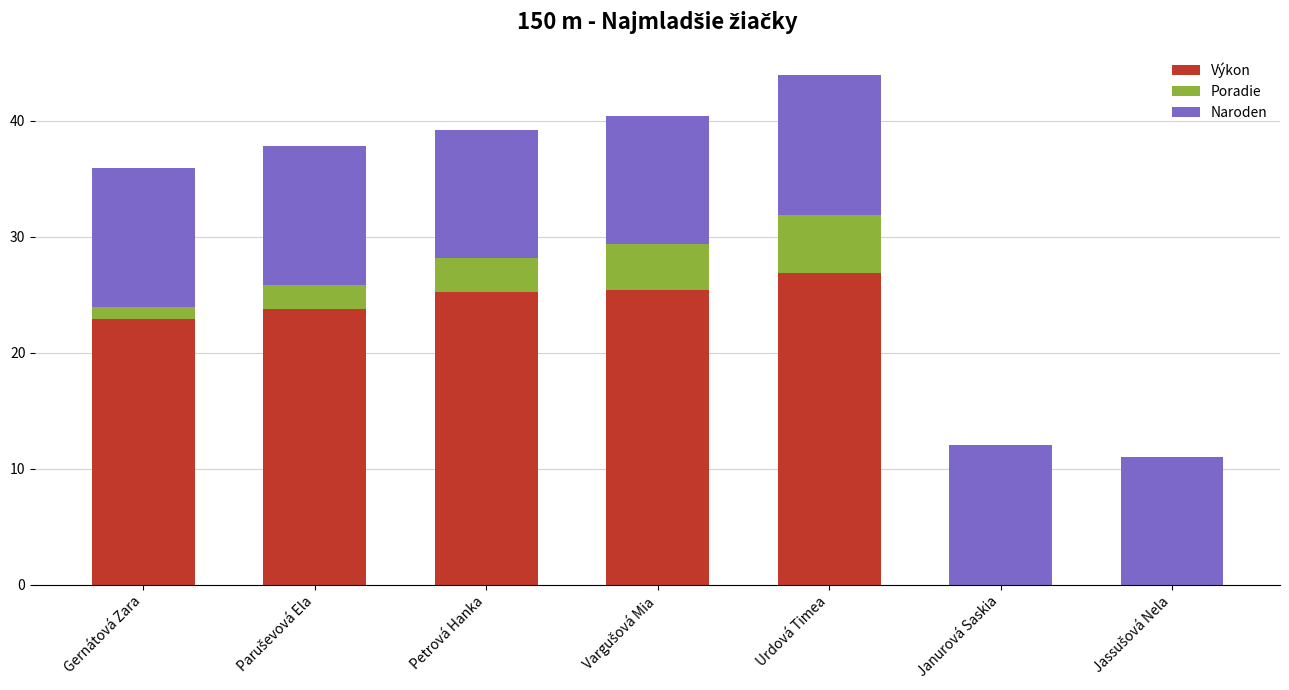

Which category has the highest value in the Výkon series?

Urdová Timea